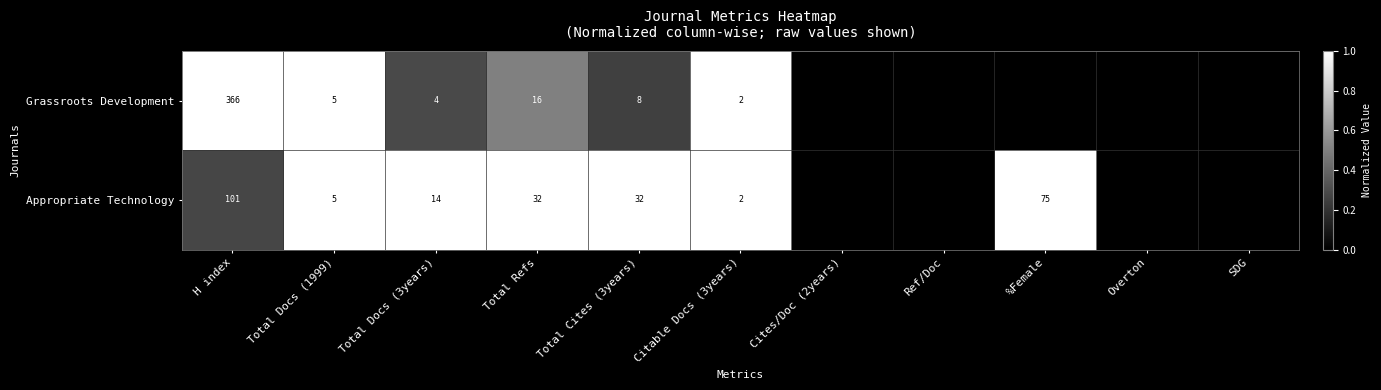

Is the value of Grassroots Development at Total Refs greater than the value of Appropriate Technology at %Female?

No